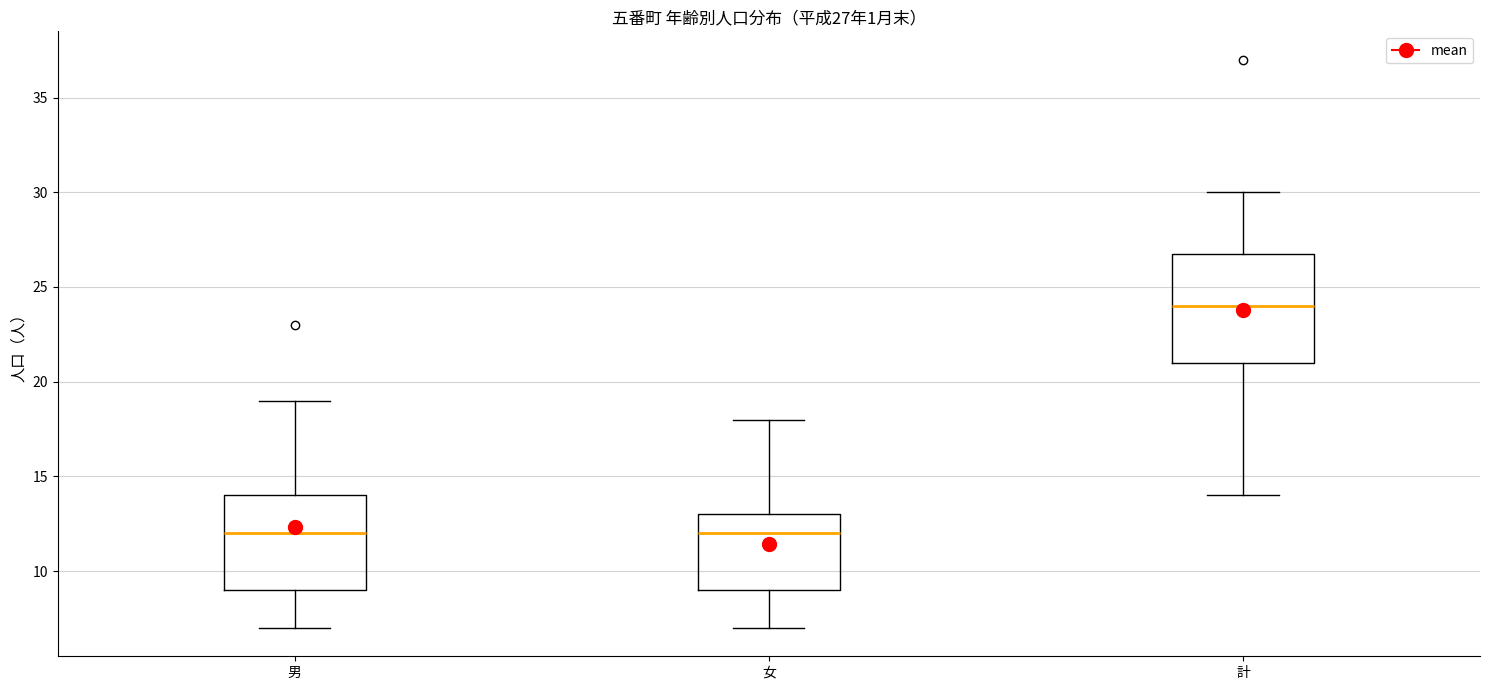

Which box is the tallest, from its lower edge to its upper edge?

計